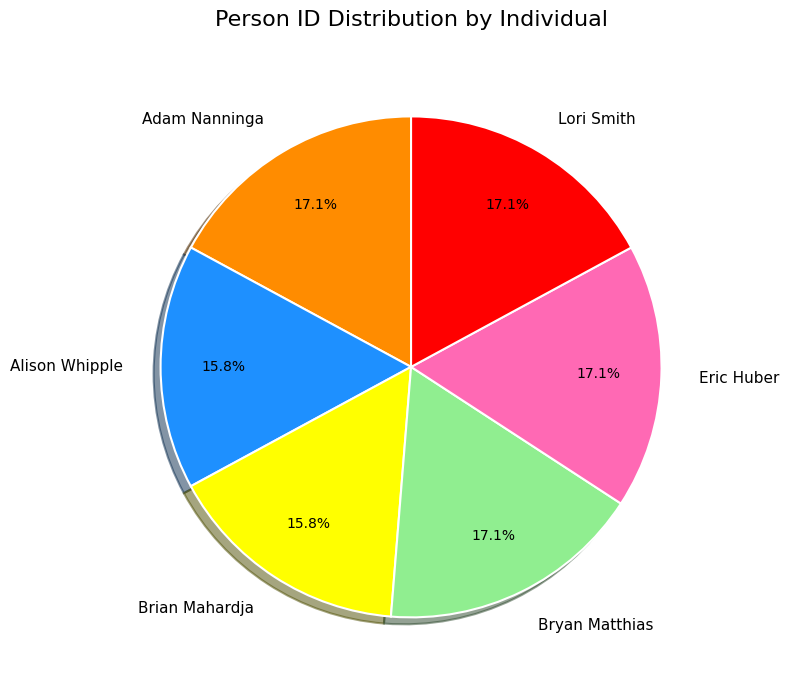

Is there any slice that represents more than half of the pie?

No